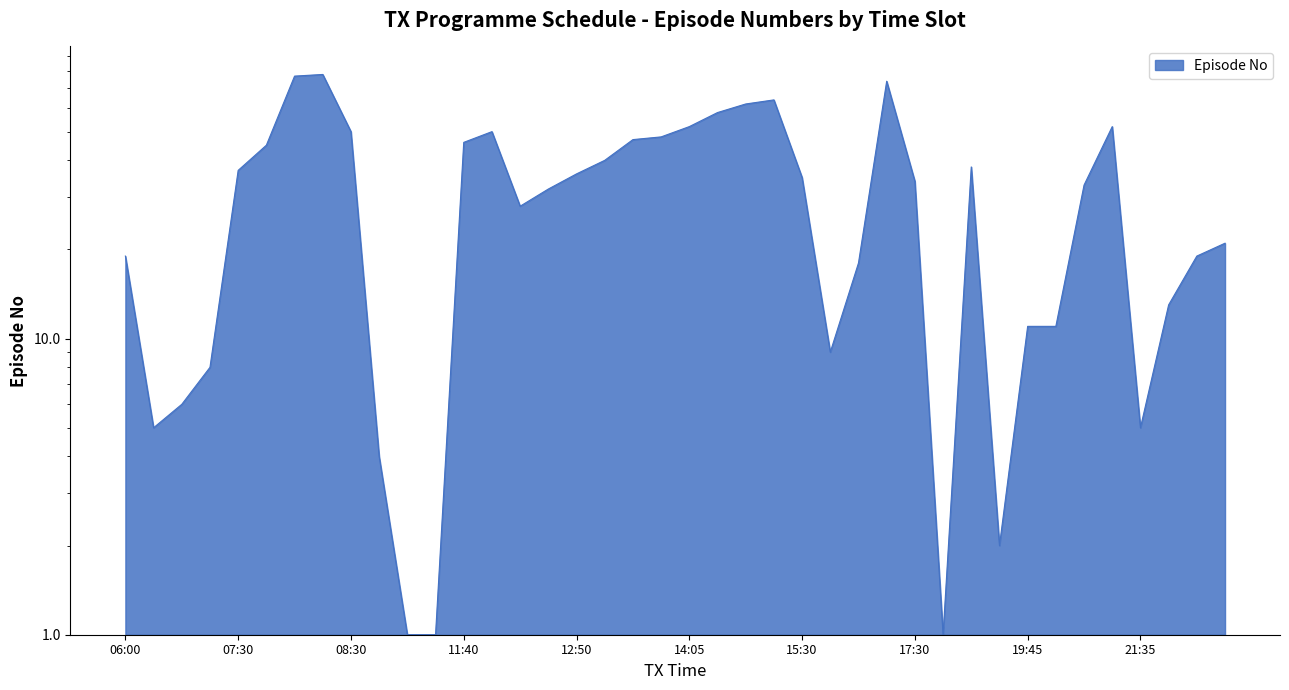

Does the chart display data point markers on the line(s)?

No